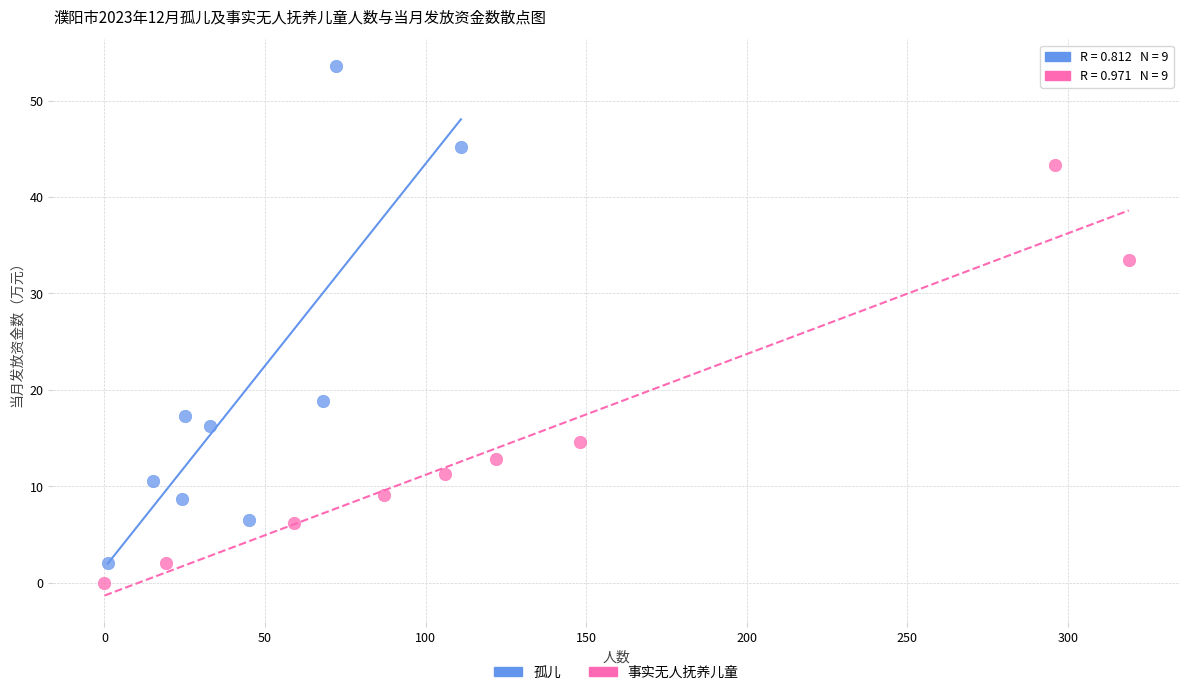

What are all the series names shown in the legend?

孤儿, 事实无人抚养儿童